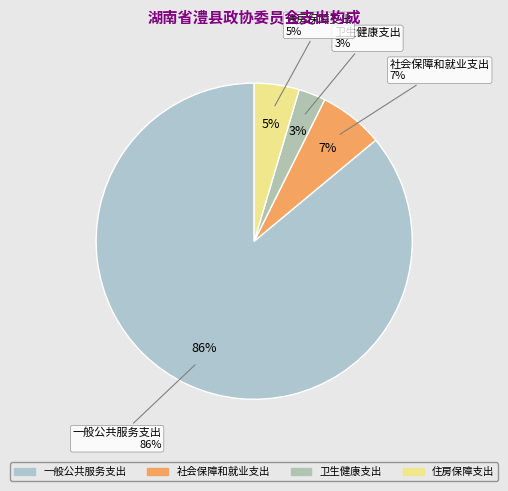

How many slices are in this pie chart?

4